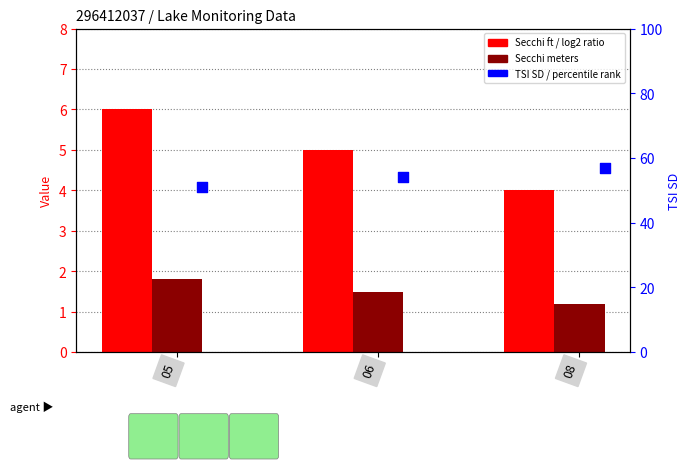

Which series has the largest total across all categories?

TSI SD